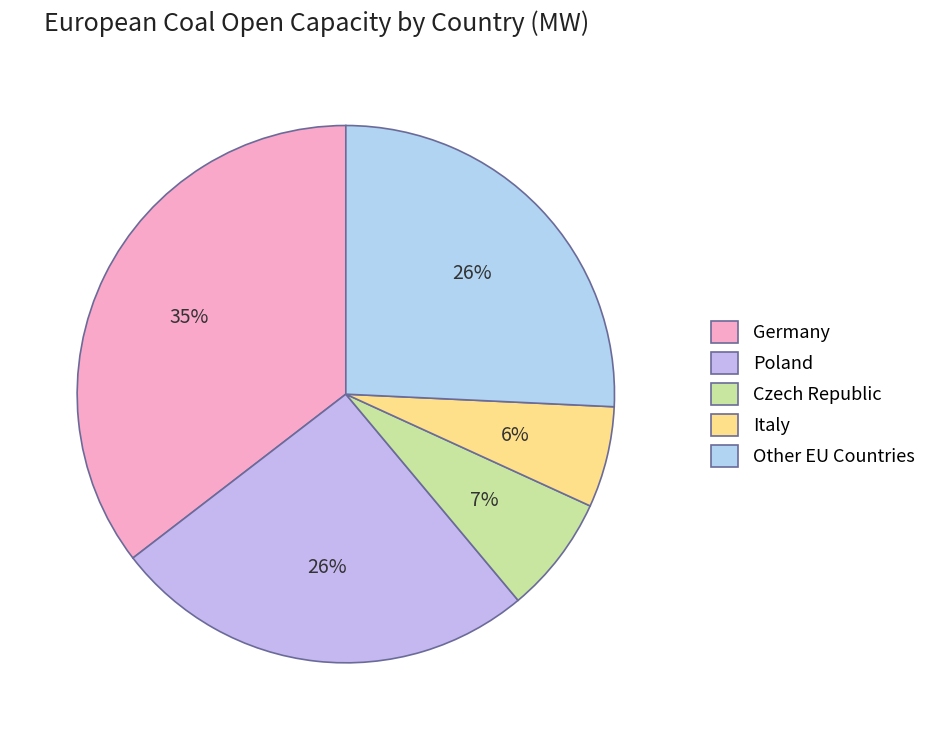

Which slice is the smallest?

Italy